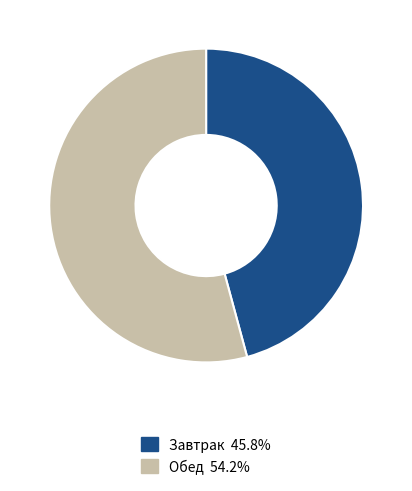

Does Завтрак 45.8% account for over 50% of the chart?

No